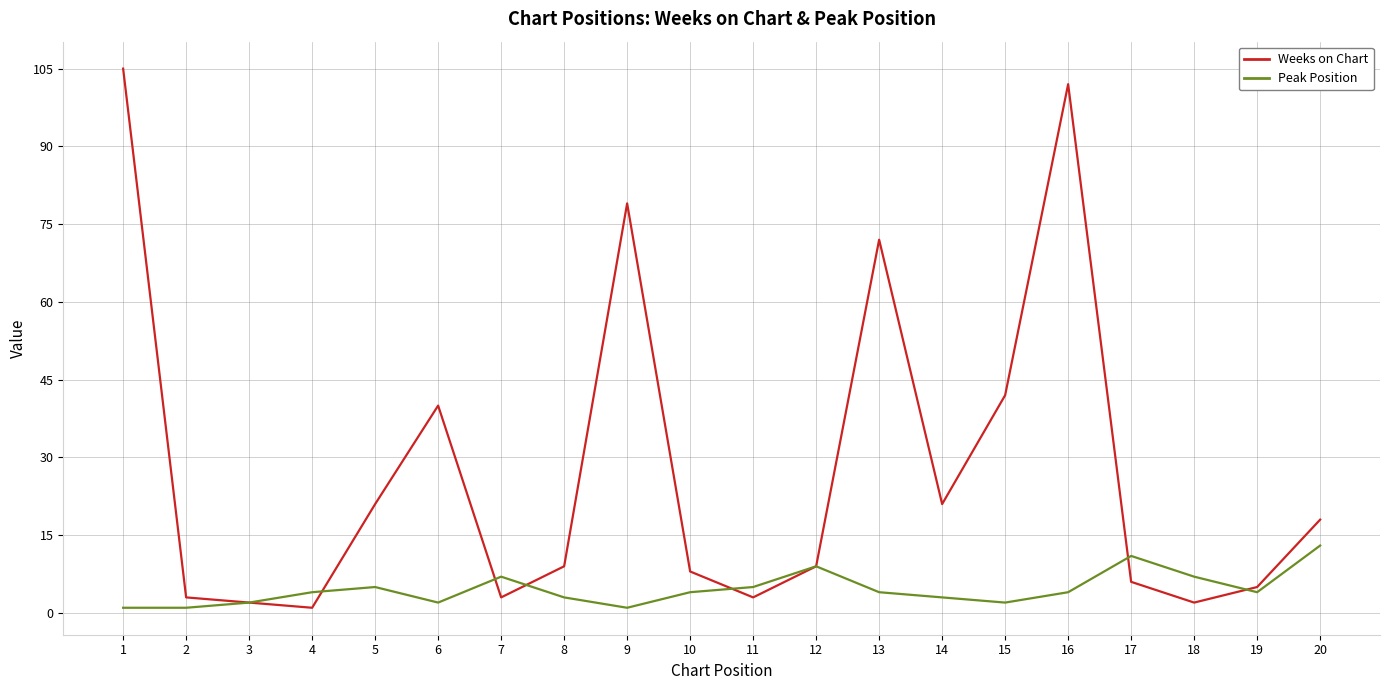

How many lines are shown in the chart?

2